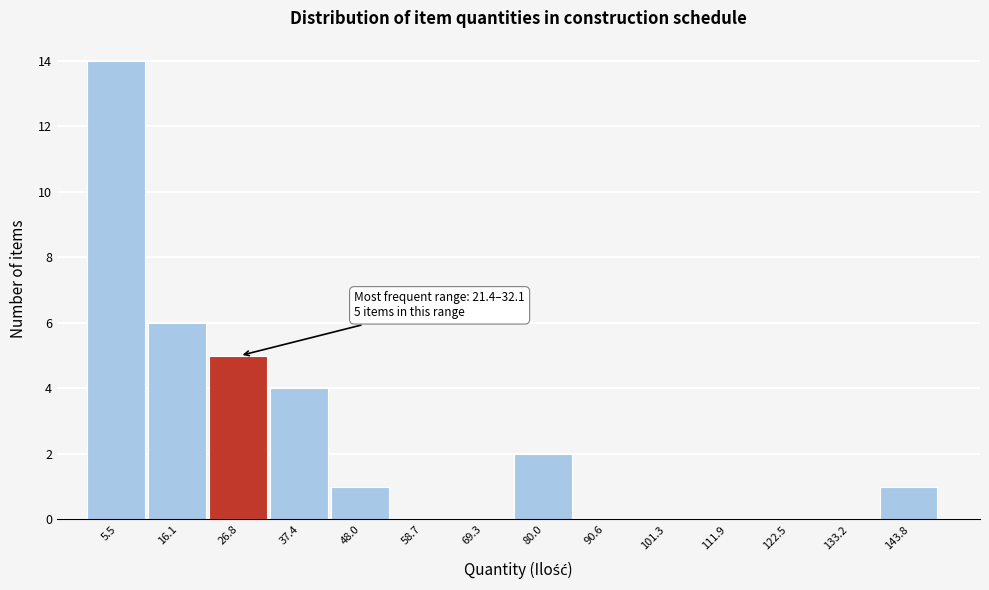

Over which range of the x-axis is the bar tallest?

0 to 10